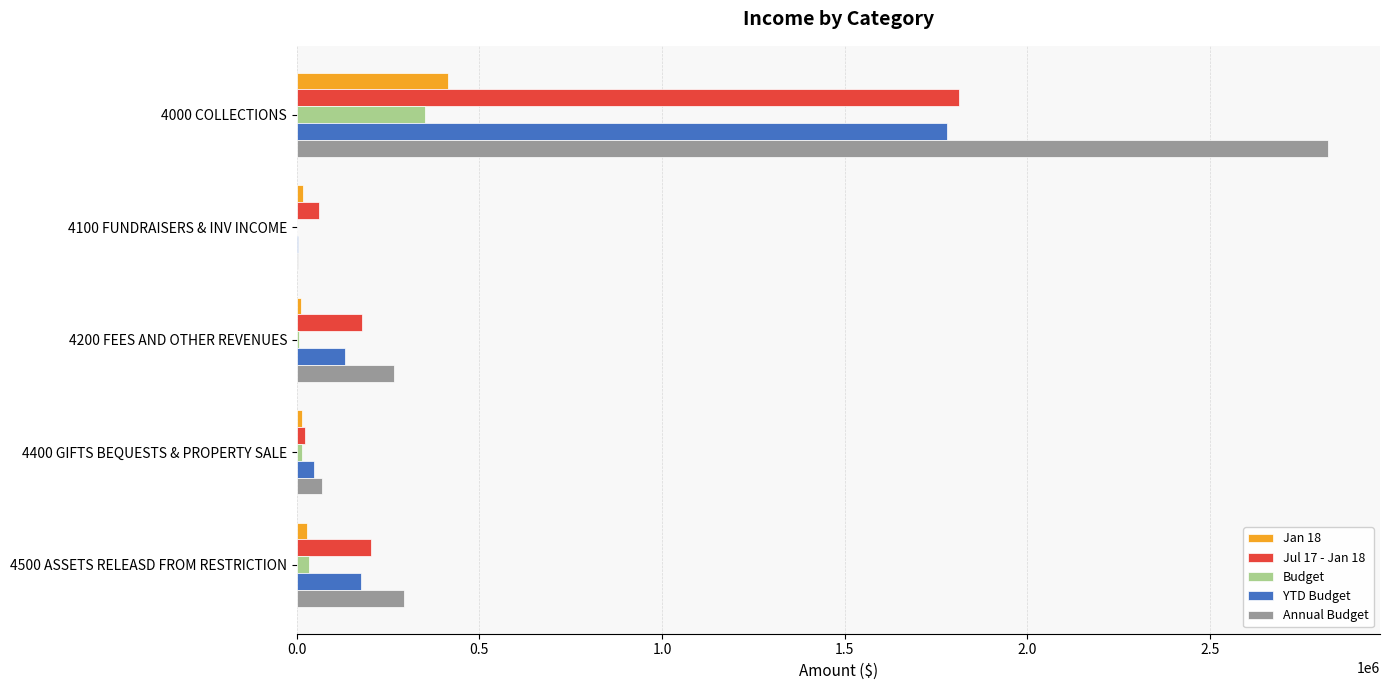

Which series has the largest range (max minus min)?

Annual Budget